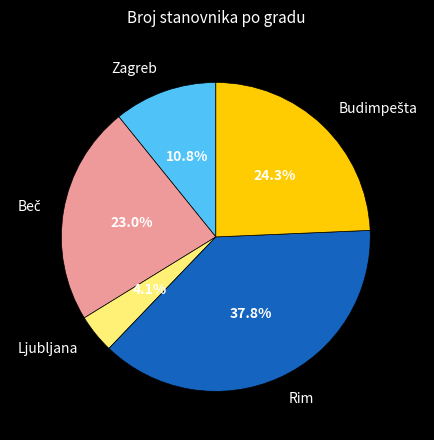

Is there a majority slice in this chart?

No